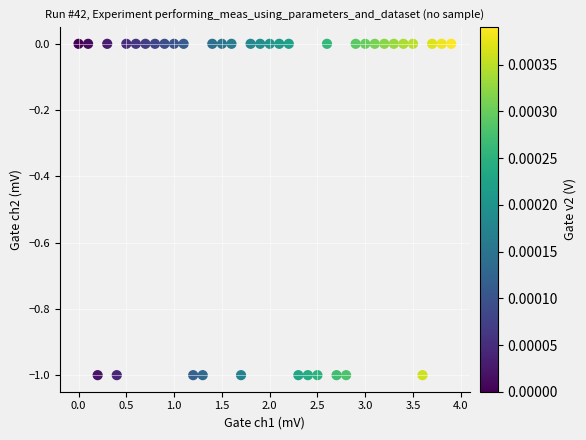

How many points are shown in the scatter plot?

40